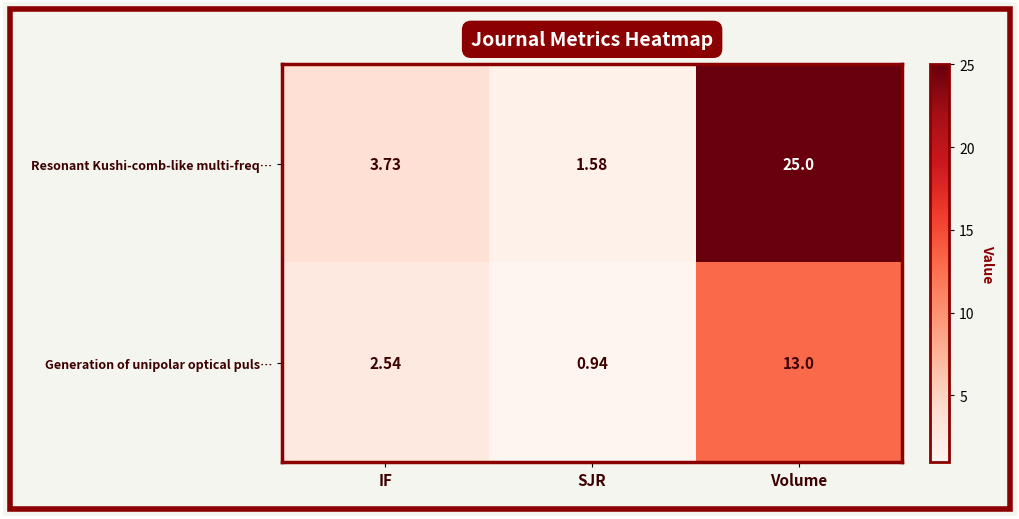

Which category has the lowest value in the Generation of unipolar optical puls… series?

SJR